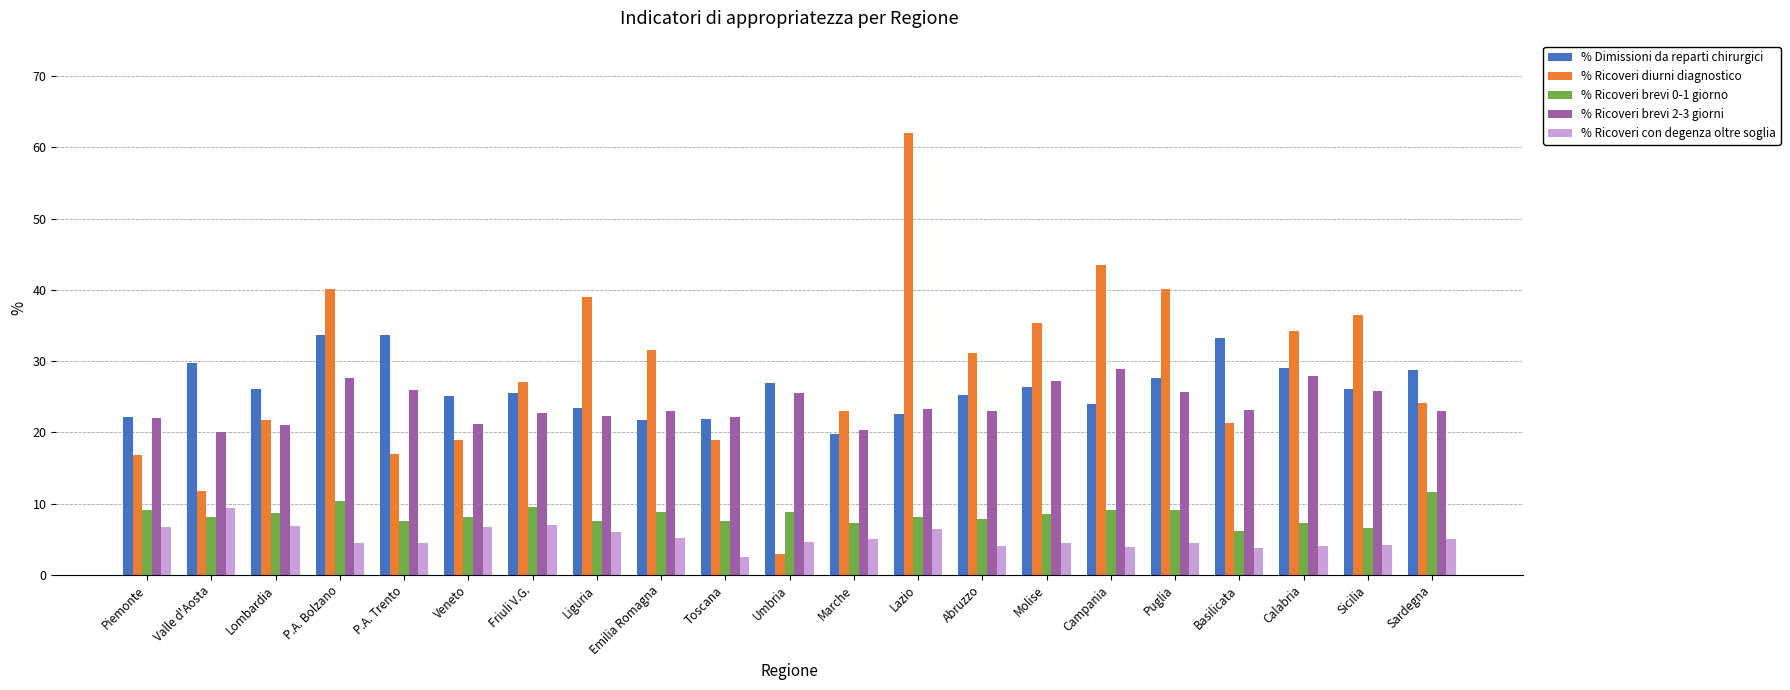

What is the lowest value of the % Ricoveri diurni diagnostico series?

2.9